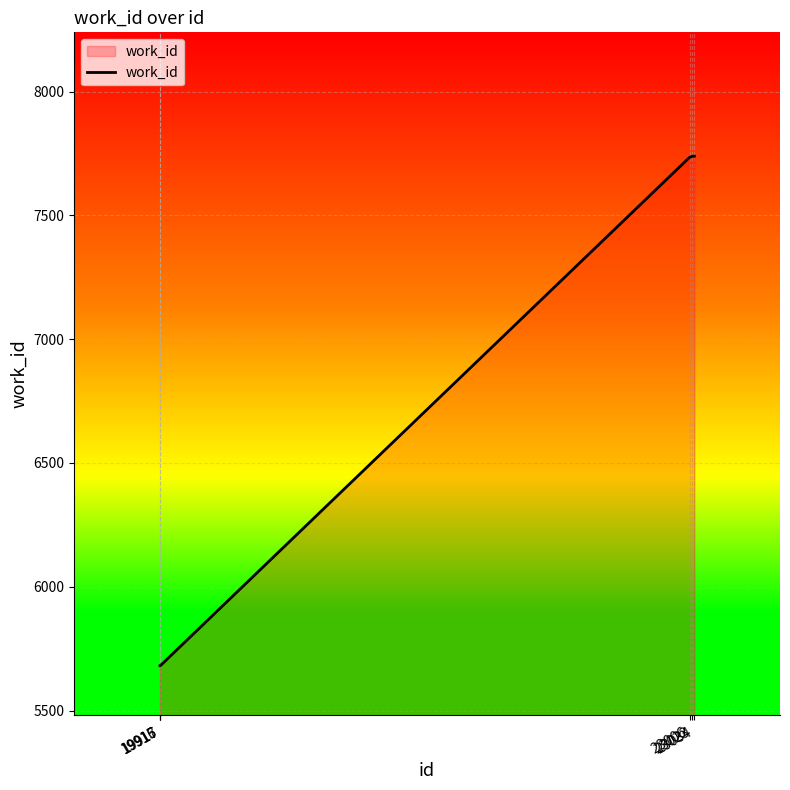

What is the smallest value displayed?

5681